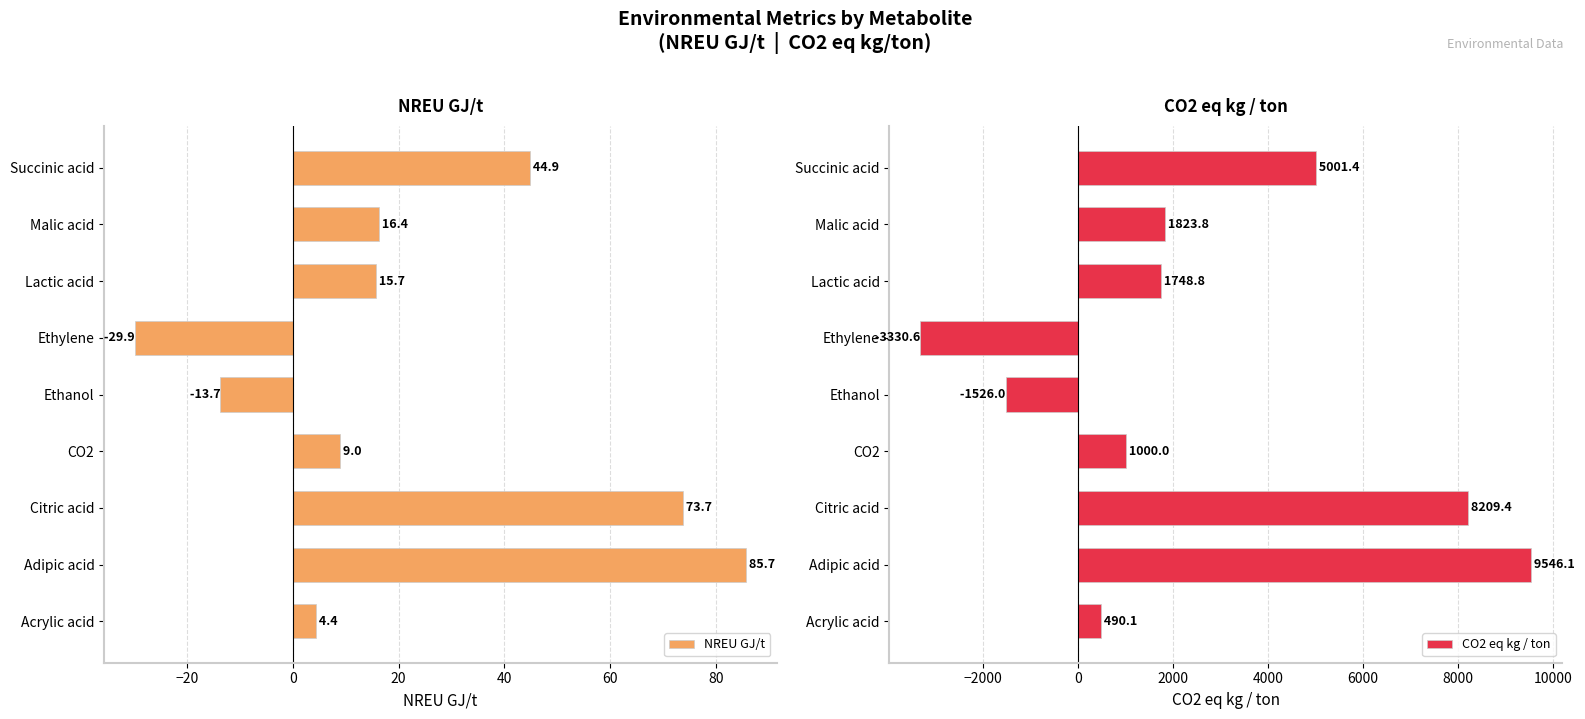

What is the sum of the CO2 eq kg / ton values at Lactic acid and Succinic acid?

6750.2